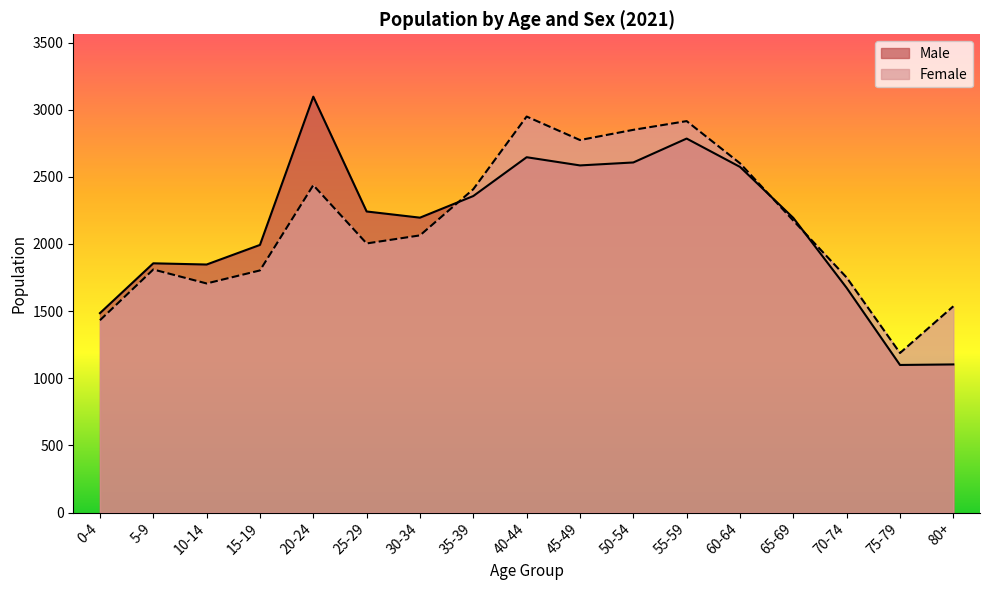

At 70-74, list the series in order from smallest to largest.

Male, Female